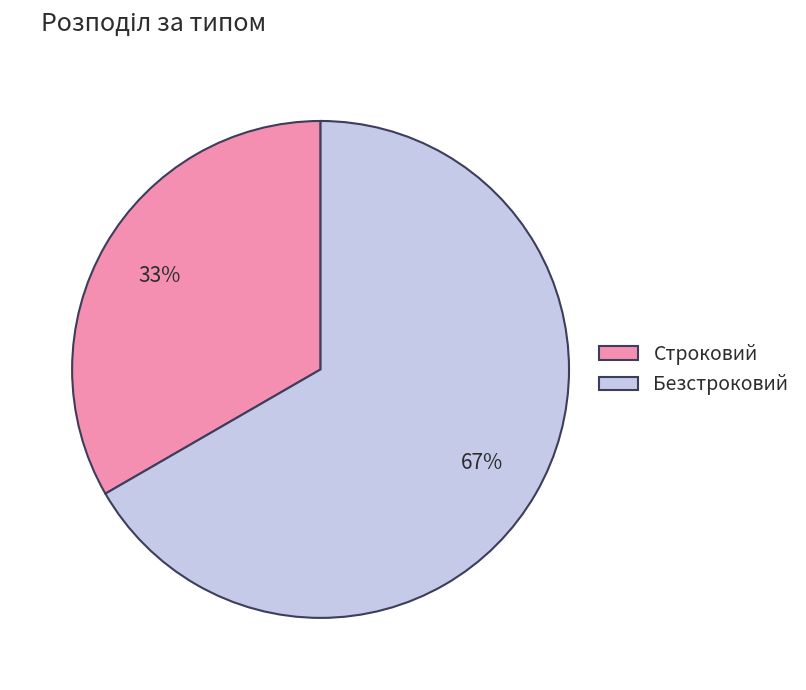

To the nearest percent, what is the average slice percentage?

50%